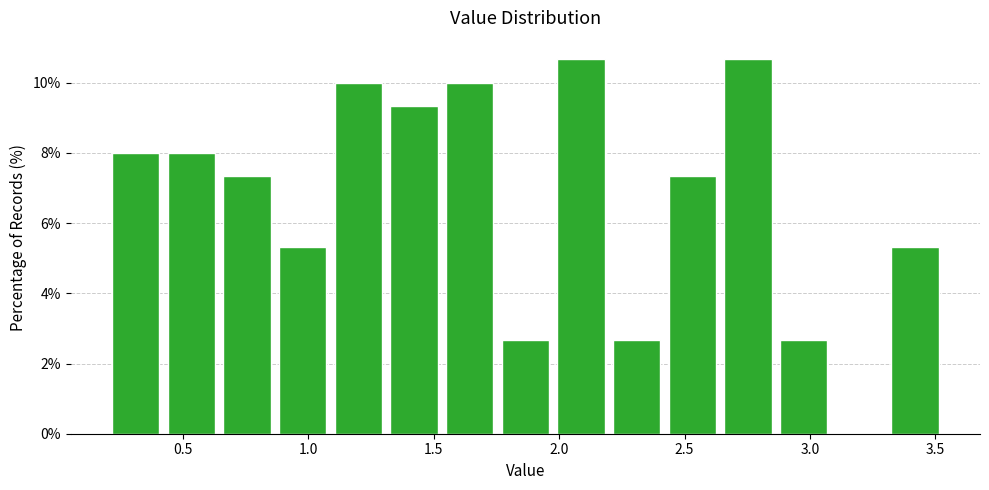

How tall is the bar that spans 2.40 to 2.65 on the x-axis? Neither the bar edges nor the heights are printed on the chart, so give them approximately, as read against the axes.

7.4